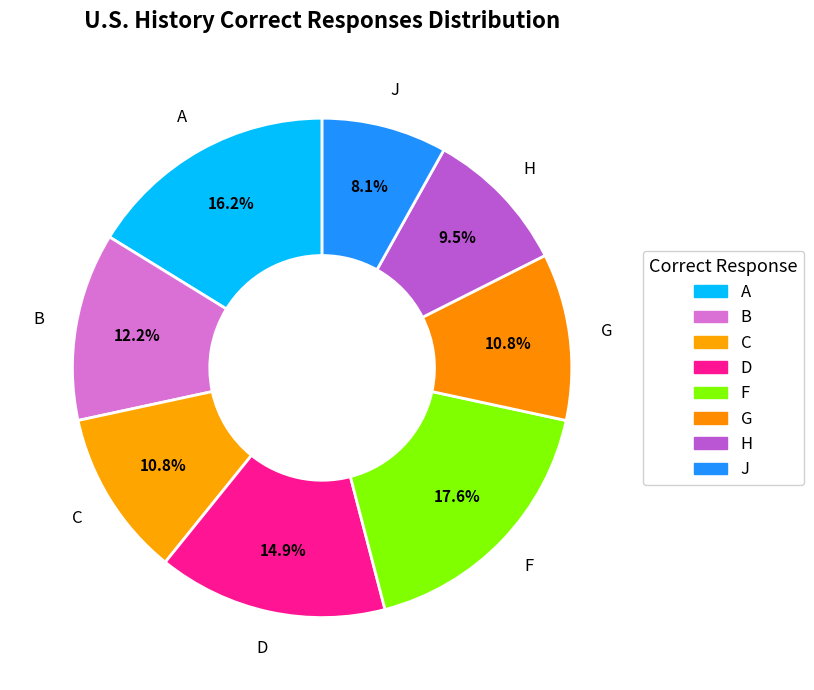

Does any single category account for the majority?

No